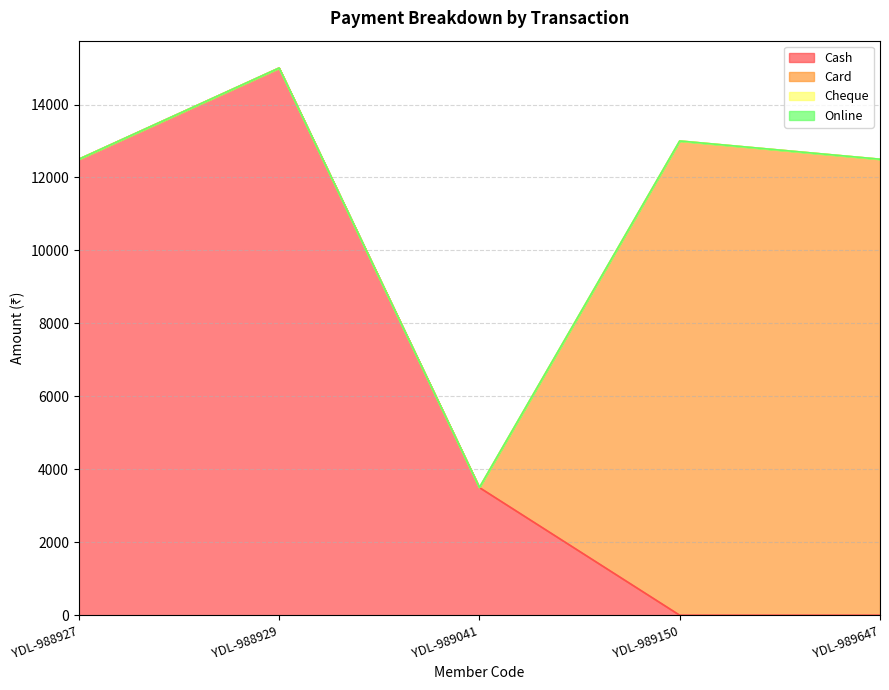

What is the maximum value for Card?

13000